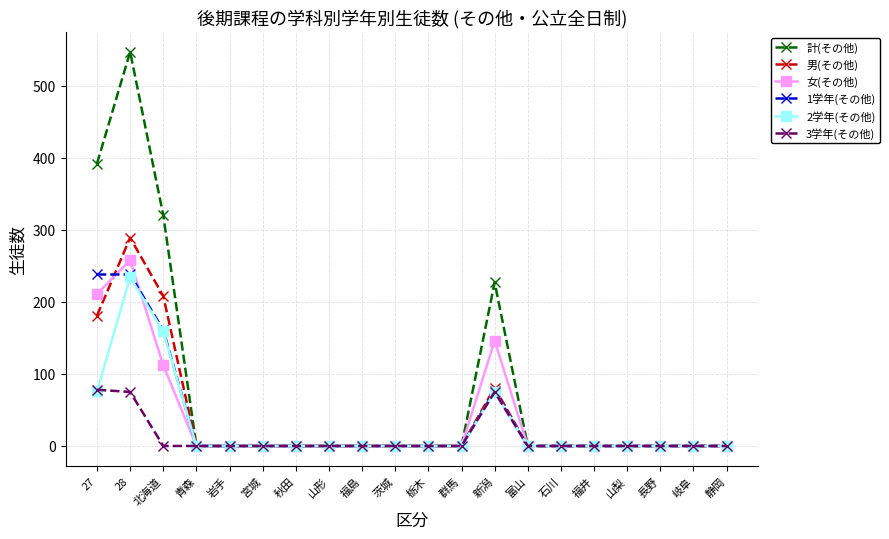

Which series has the largest range (max minus min)?

計(その他)